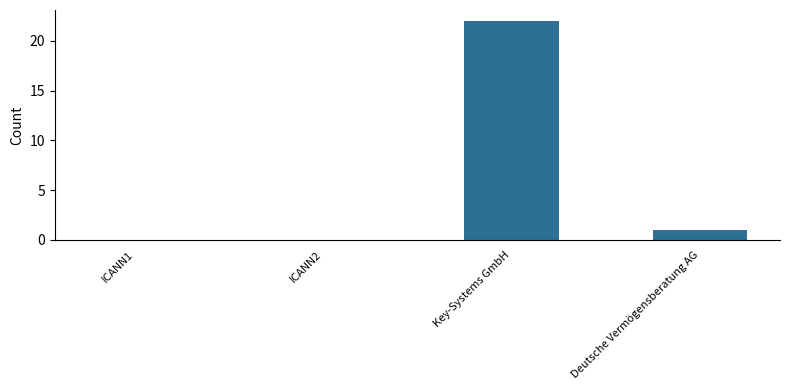

What value does the data have at Key-Systems GmbH, to the nearest 5?

20